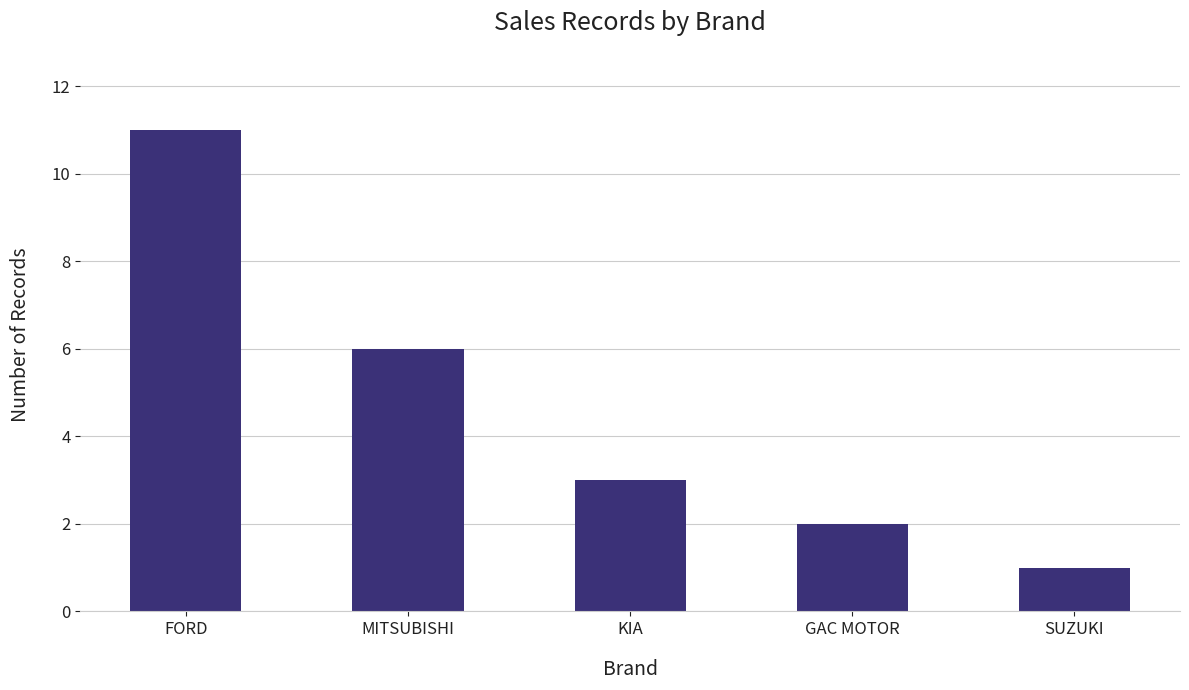

What is the difference between the maximum and minimum values?

10